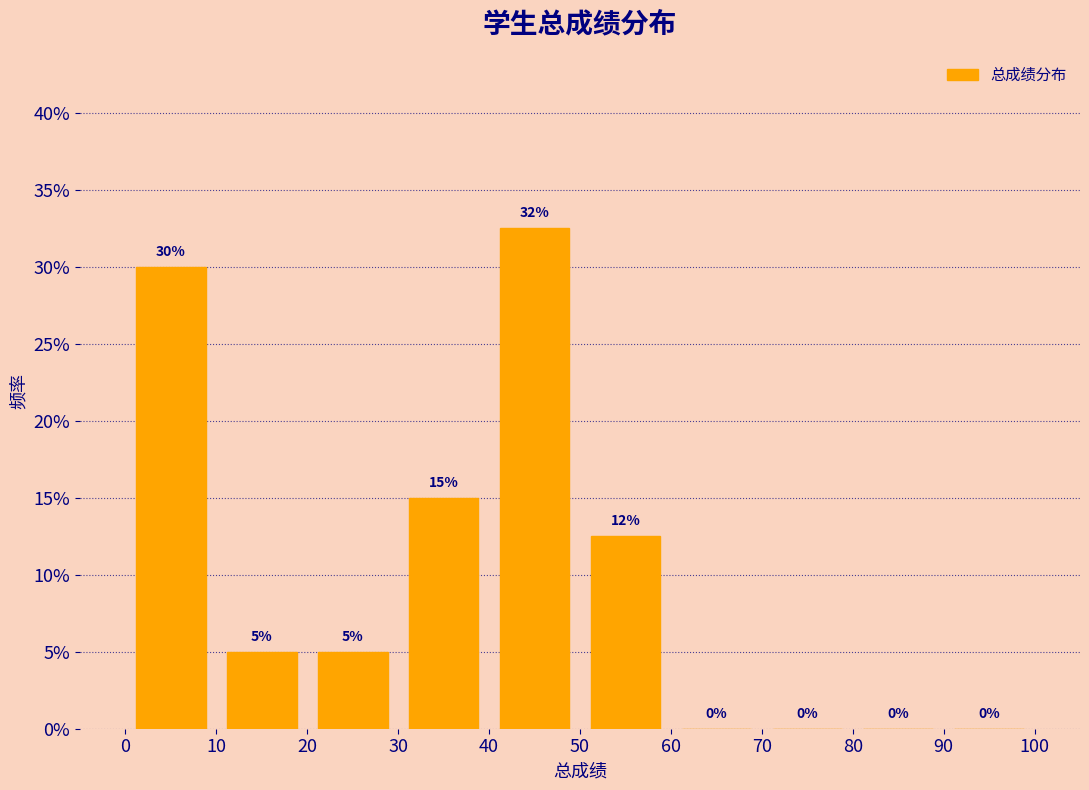

Over which range of the x-axis is the bar tallest?

40 to 50